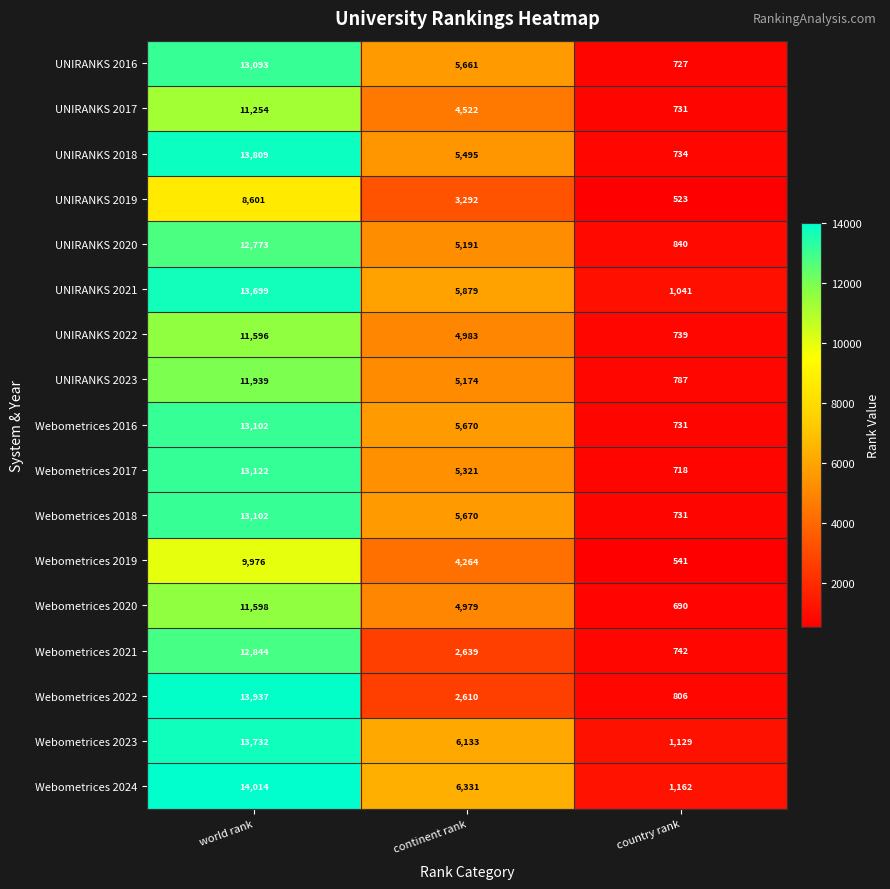

What is the average value of the UNIRANKS 2017 series?

5502